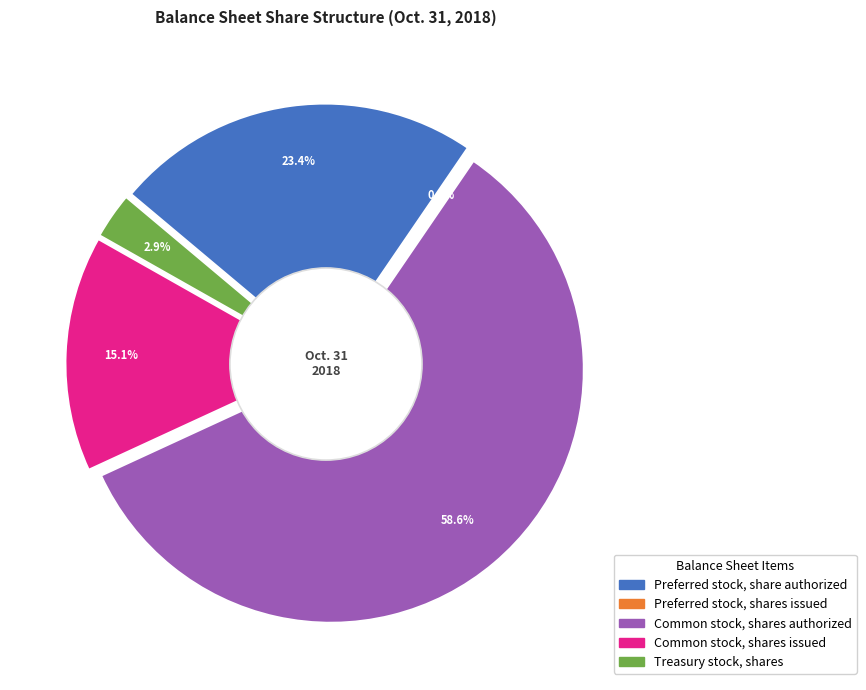

To the nearest percent, what is the difference between the largest and smallest slice percentages?

59%